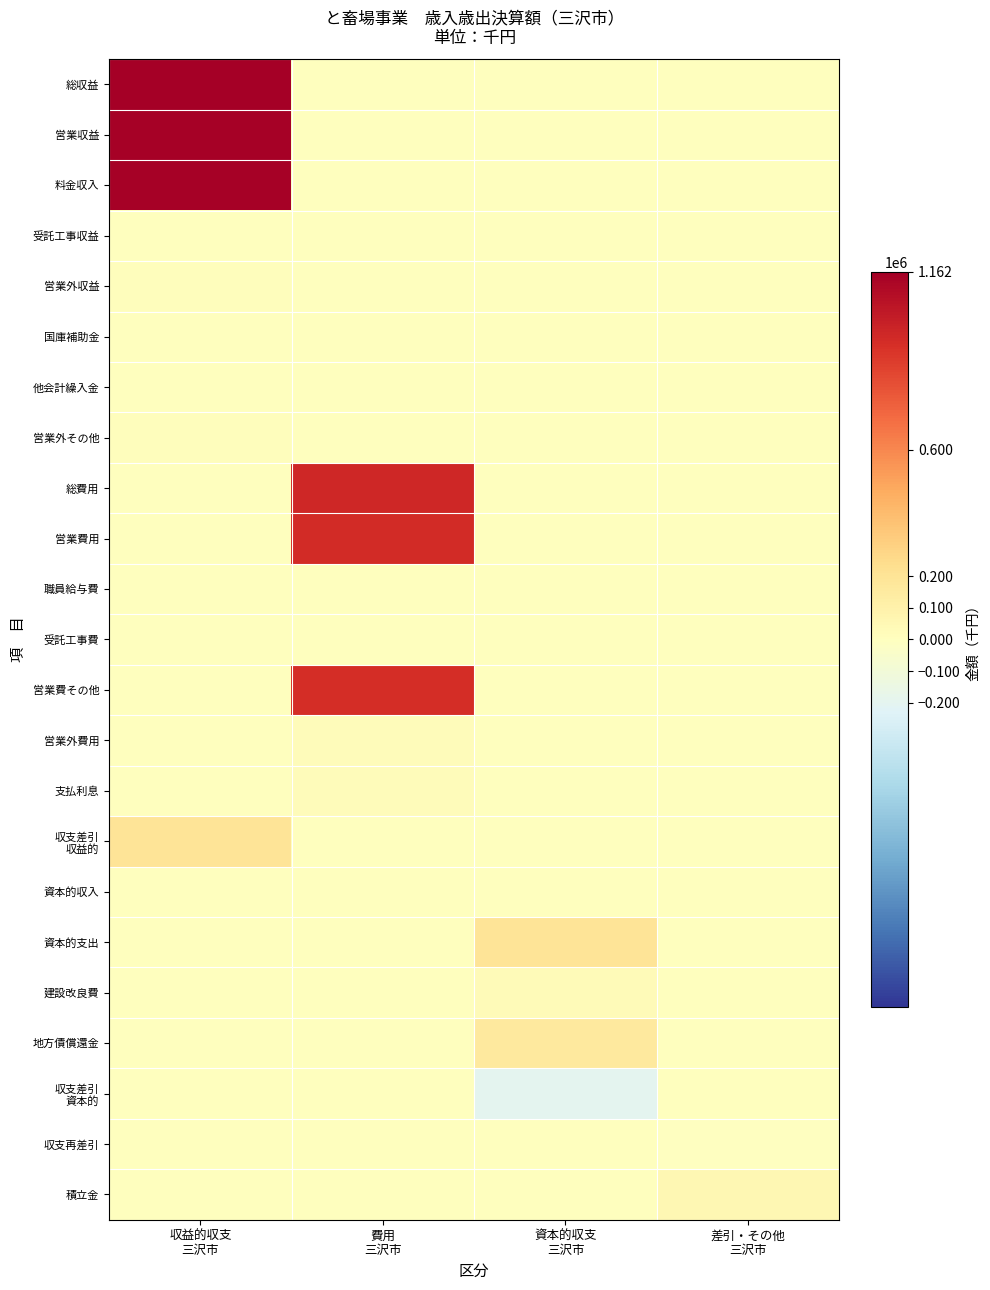

At which category is the sum across all series the highest?

収益的収支
三沢市